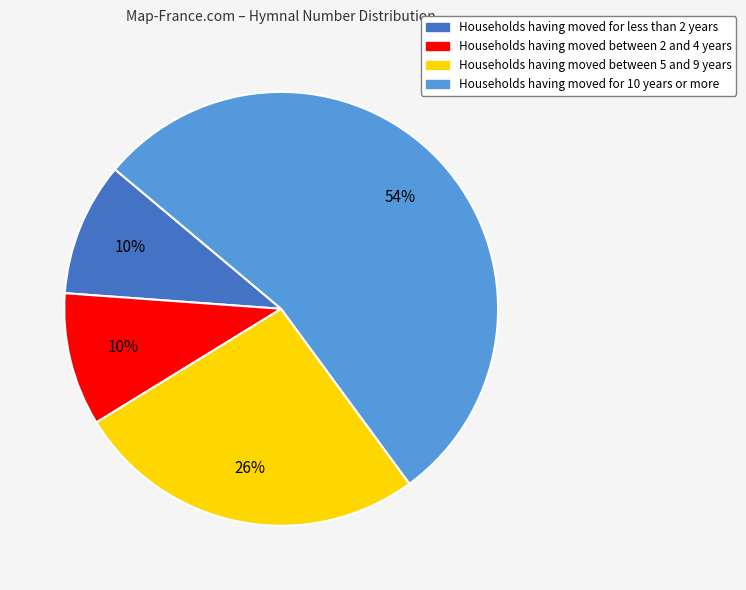

To the nearest percent, what is the average slice percentage?

25%